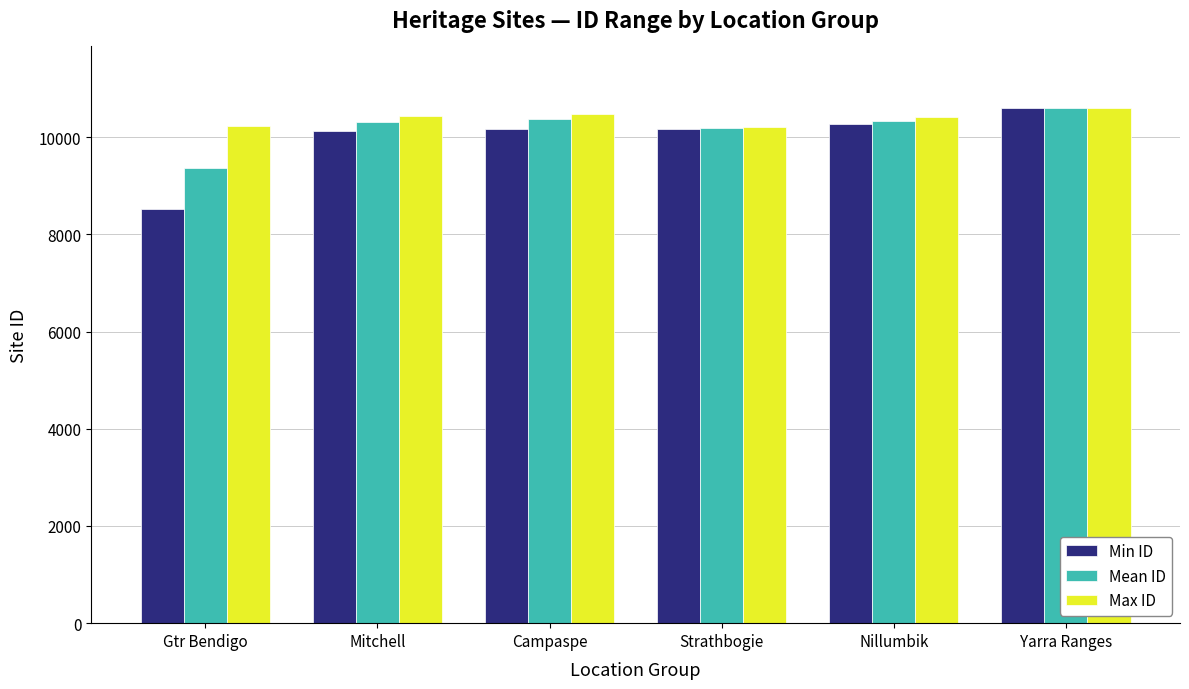

Which series has the largest total across all categories?

Max ID